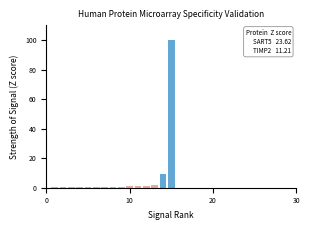

What is the sum of all values?

118.1